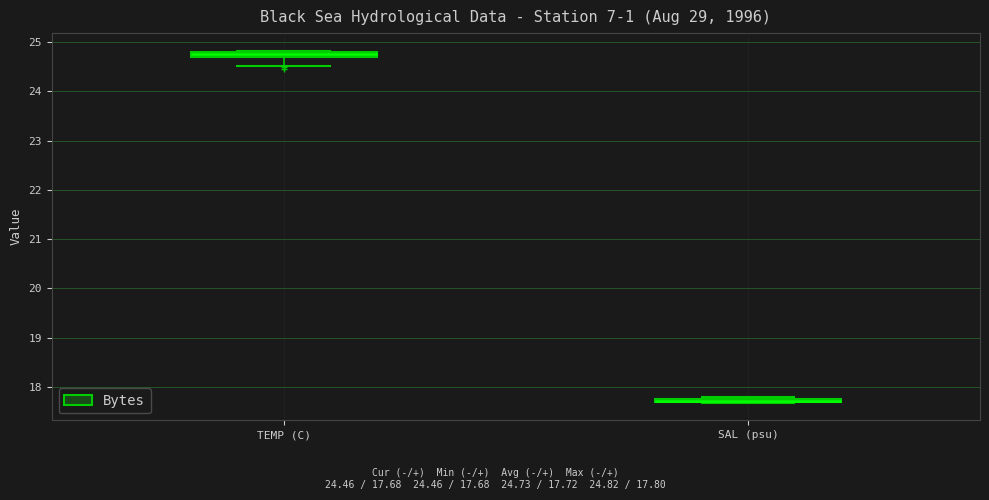

Where is the lower edge of the box for TEMP (C) on the y-axis? The values are not printed on the chart, so give them approximately, as read against the axis.

24.7